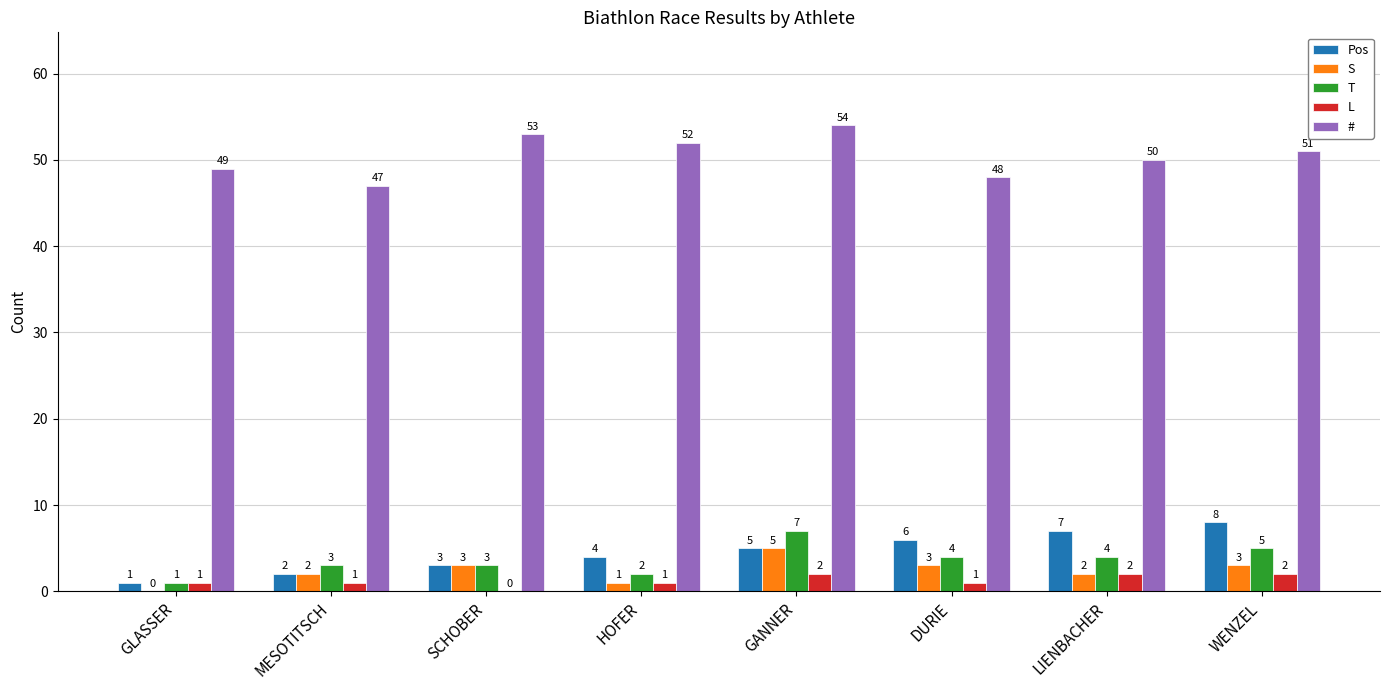

Count the number of data series in this chart.

5